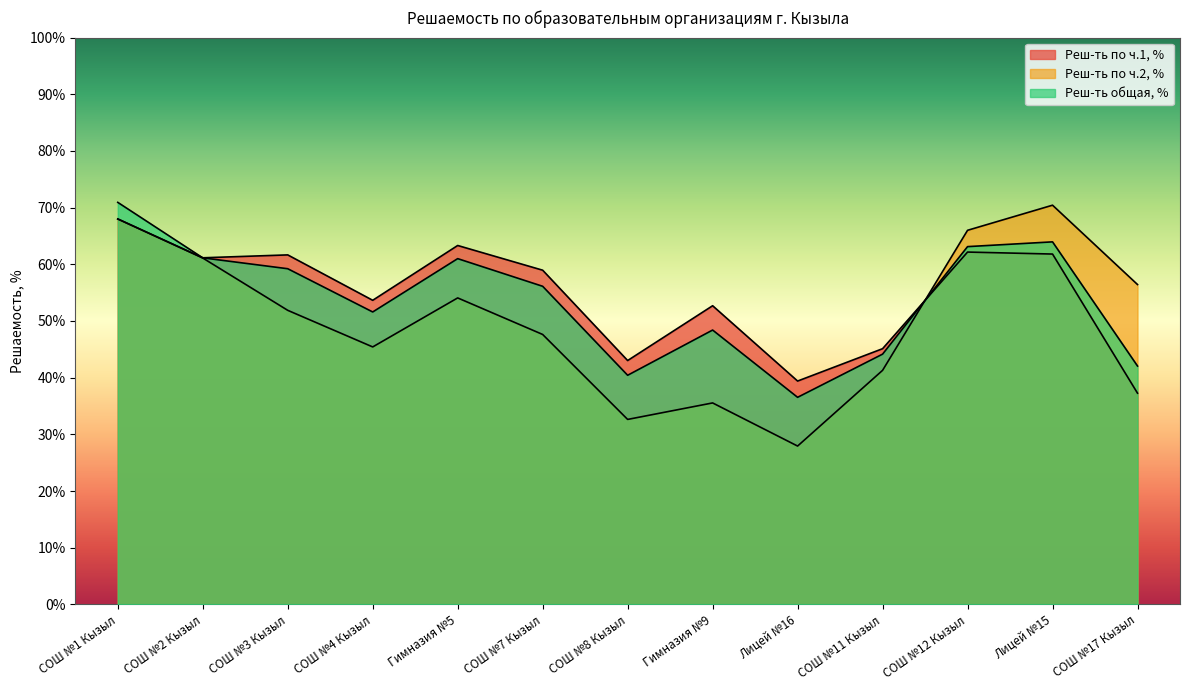

At which category does Реш-ть по ч.2, % reach its first local valley?

СОШ №4 Кызыл